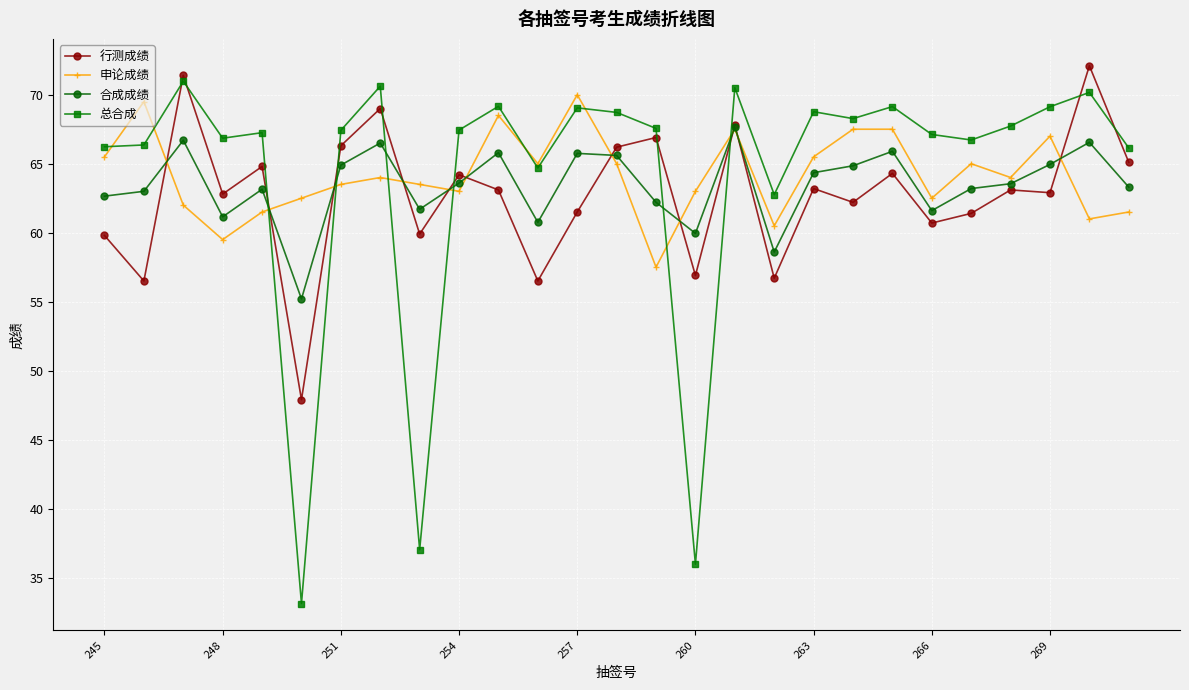

What is the greatest value displayed?

72.1